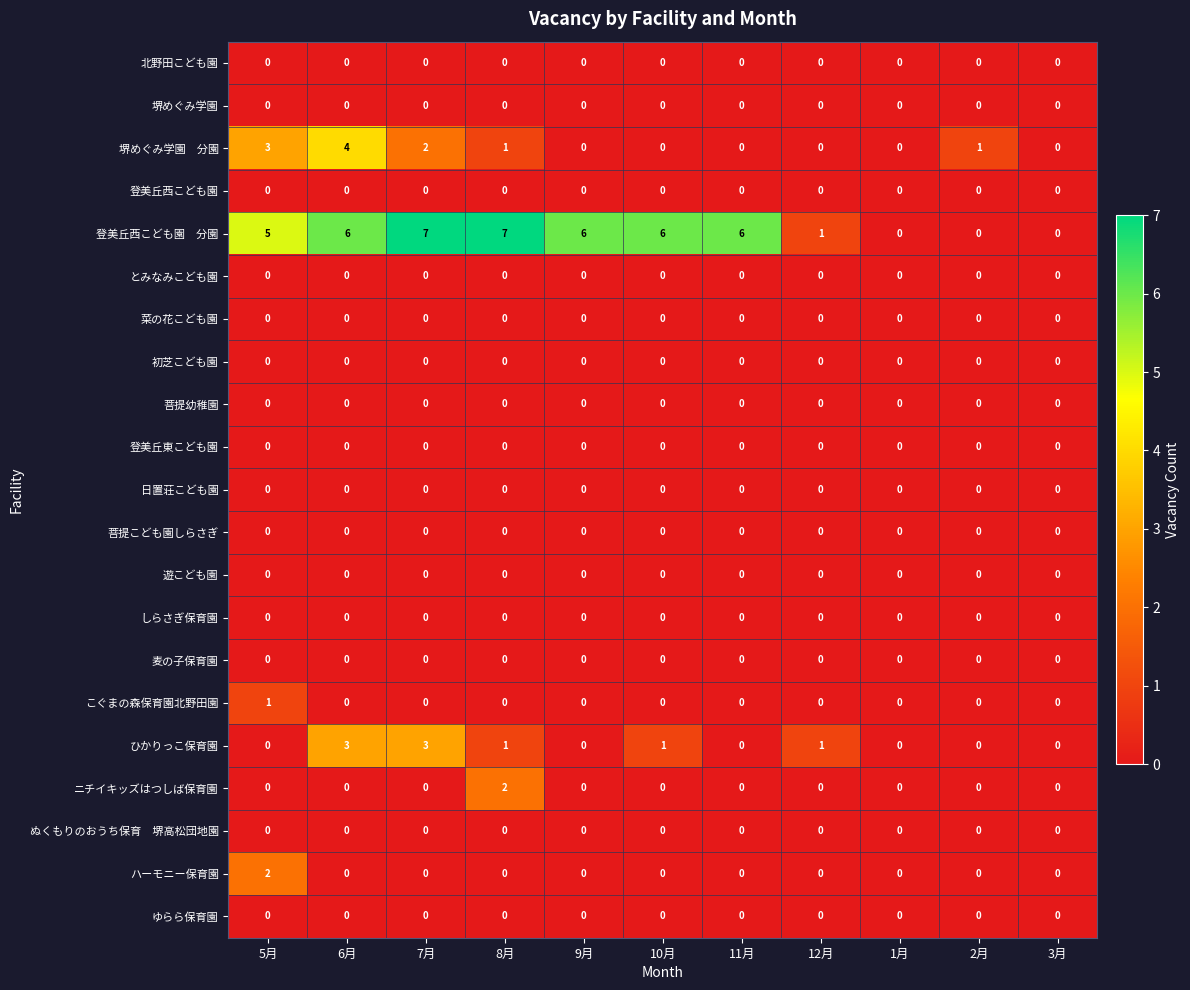

What is the maximum value shown in the chart?

7